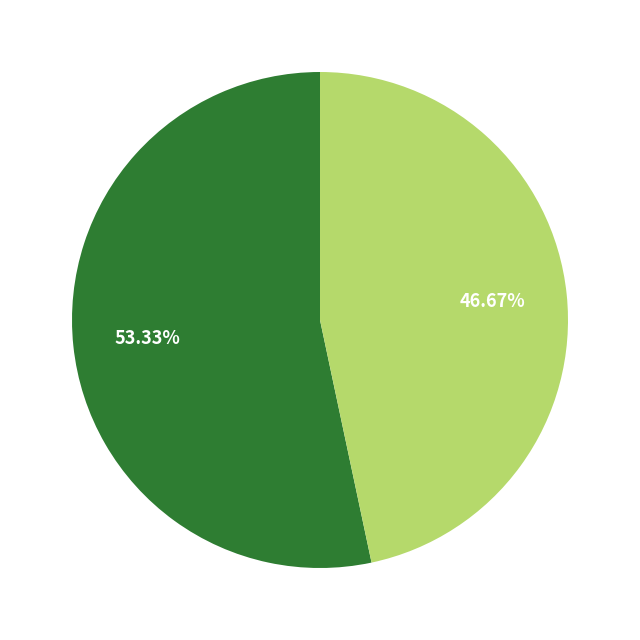

Is there a majority slice in this chart?

Yes